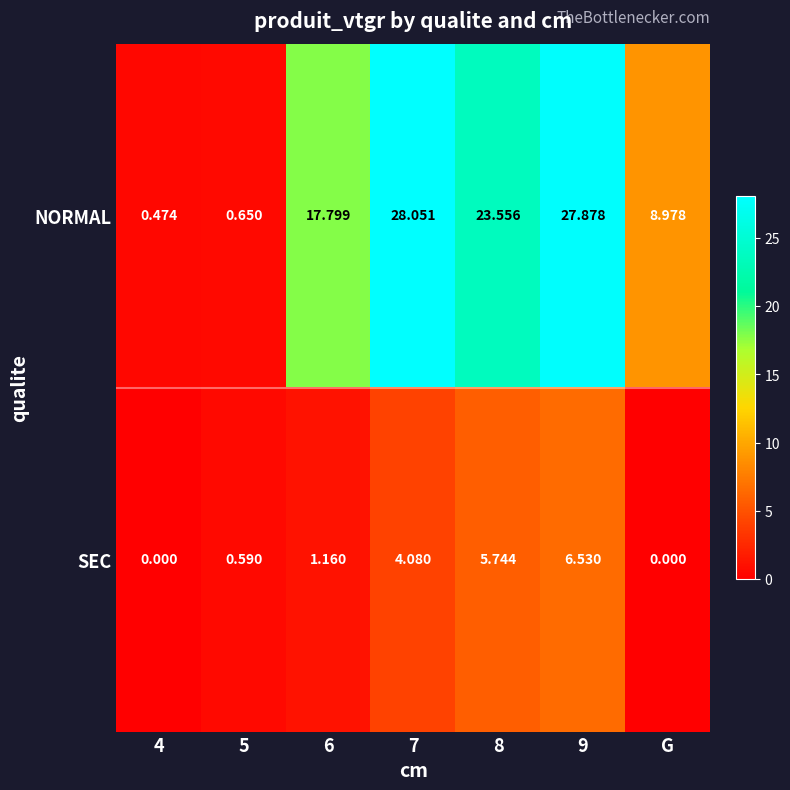

Which series has the largest total across all categories?

NORMAL